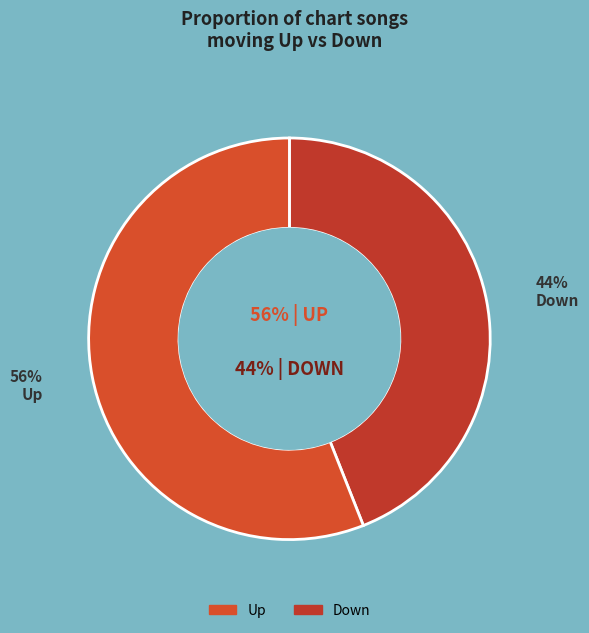

To the nearest percent, what is the average slice percentage?

50%